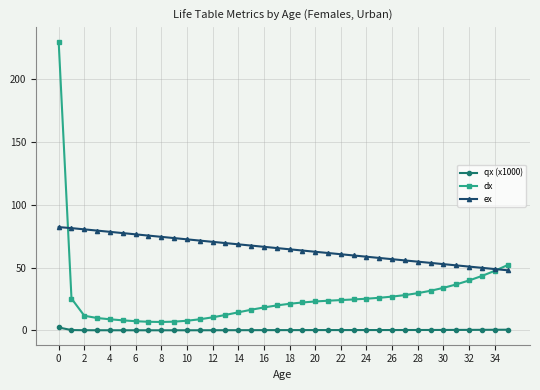

True or false: dx and qx (x1000) cross at least once.

False